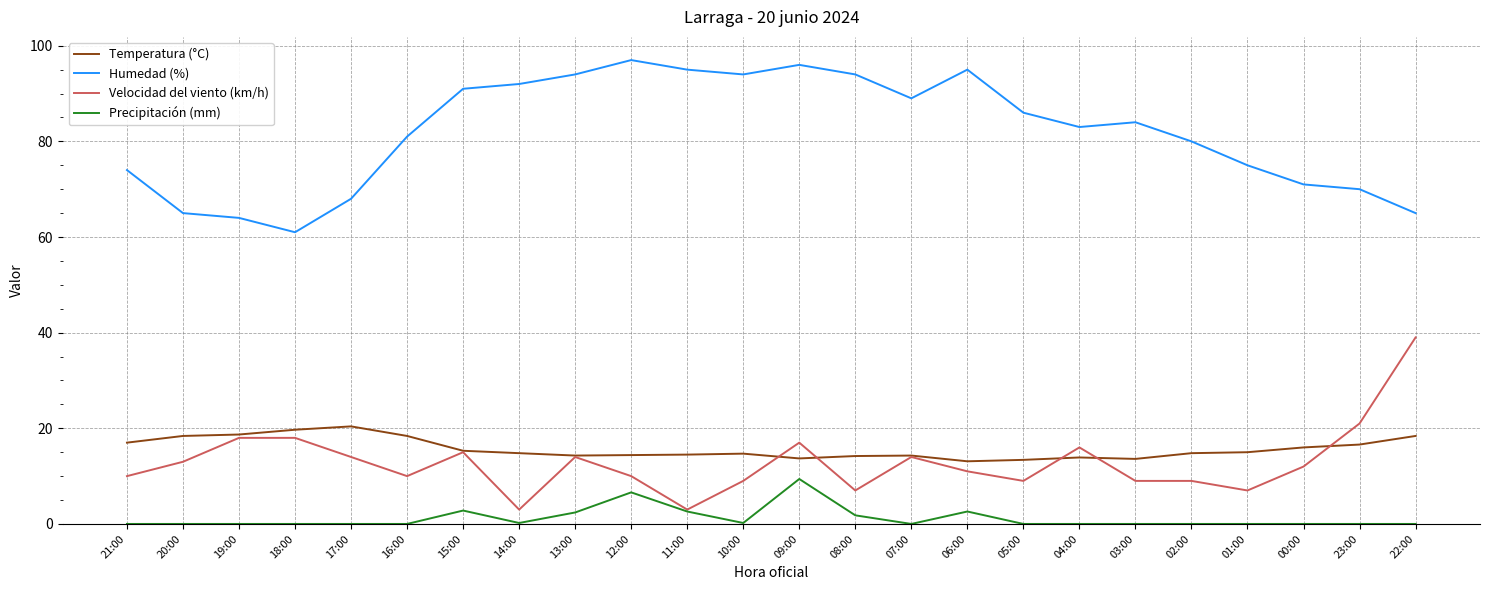

What is the sum of all Temperatura (°C) values?

377.6